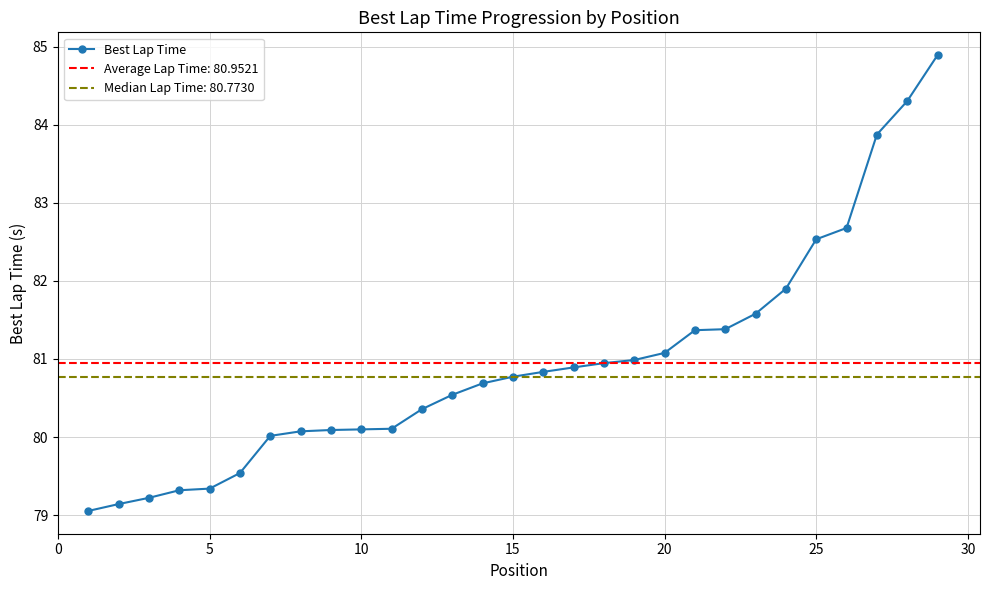

What is the lowest value of the Best Lap Time series?

79.1